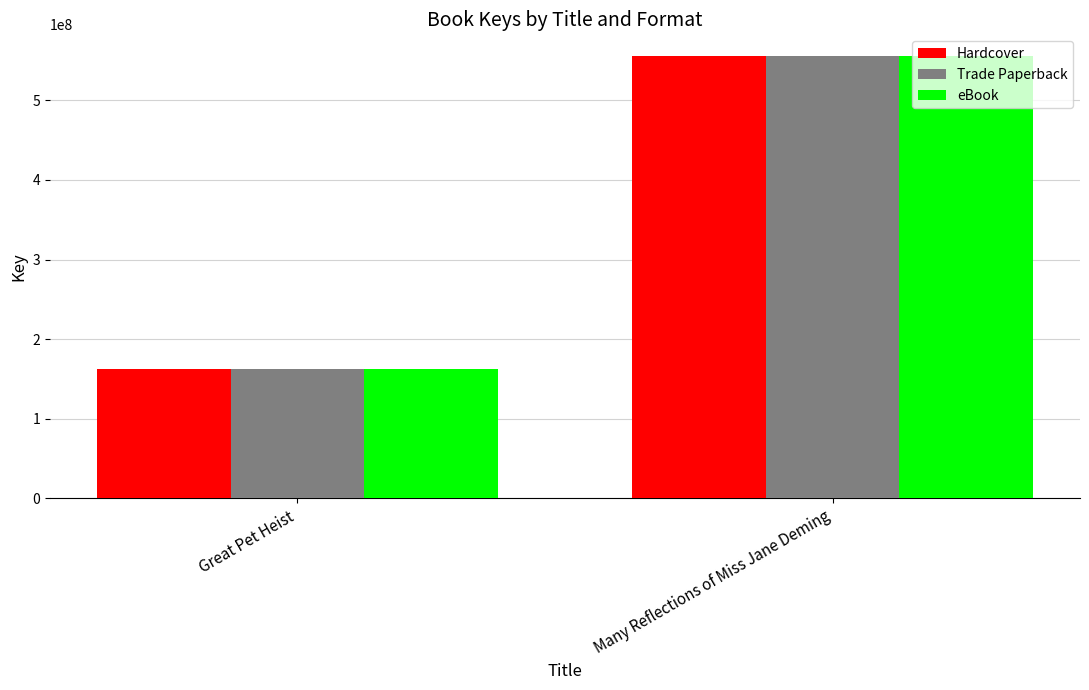

What is the sum of the Hardcover values at Great Pet Heist and Many Reflections of Miss Jane Deming?

717368071